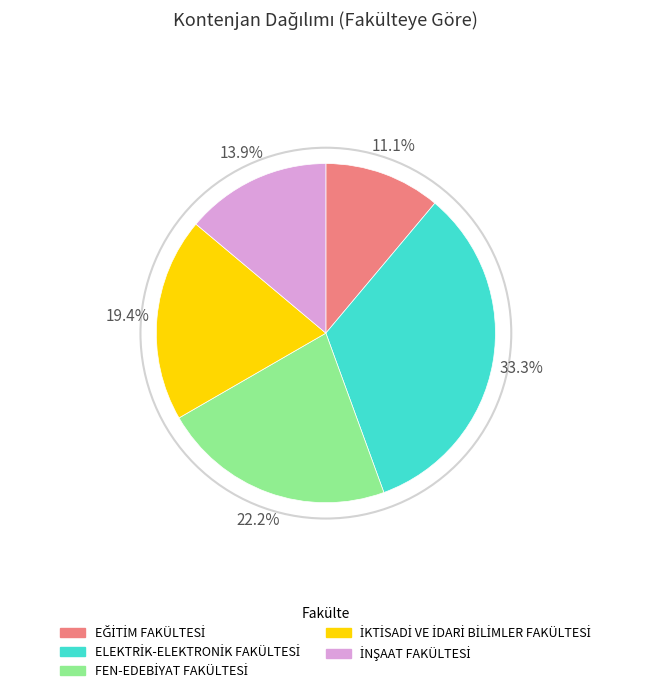

Does any single category account for the majority?

No